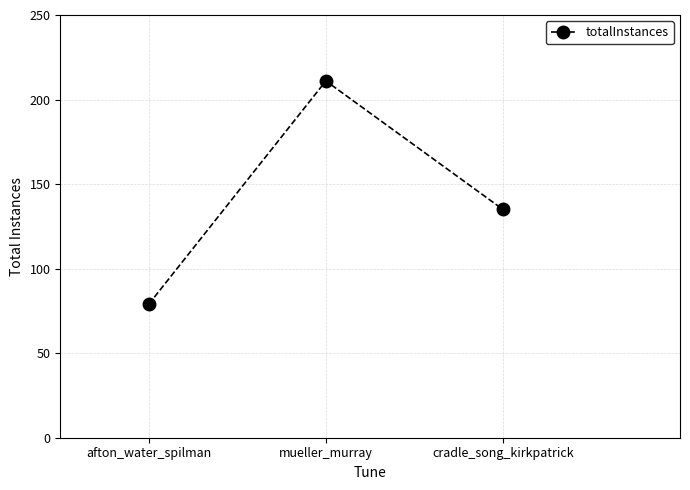

The value at afton_water_spilman is 79. True or false?

True